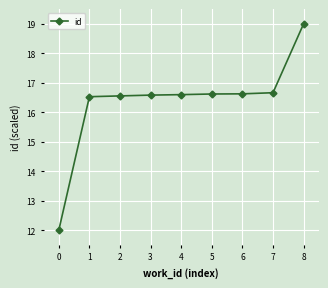

What is the average value?

16.4